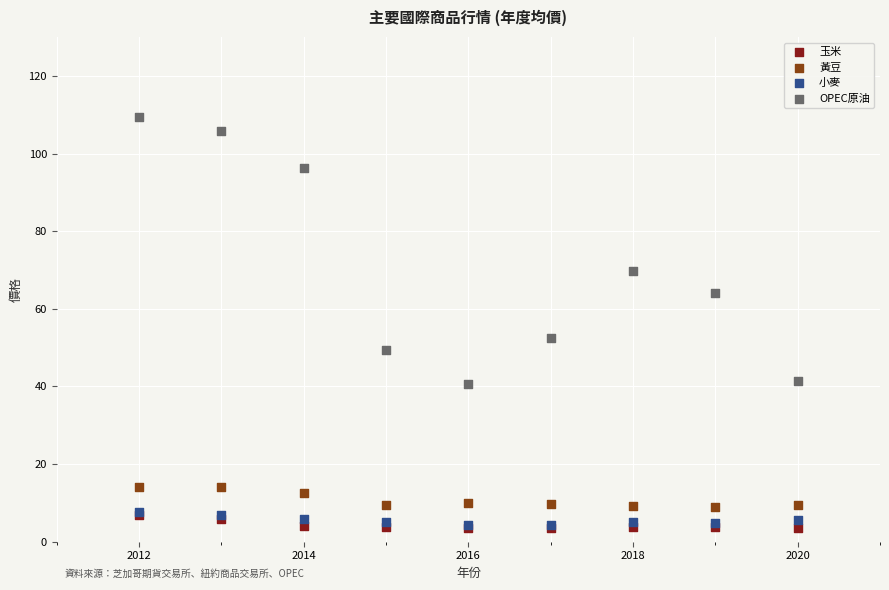

What are all the series names shown in the legend?

玉米, 黃豆, 小麥, OPEC原油